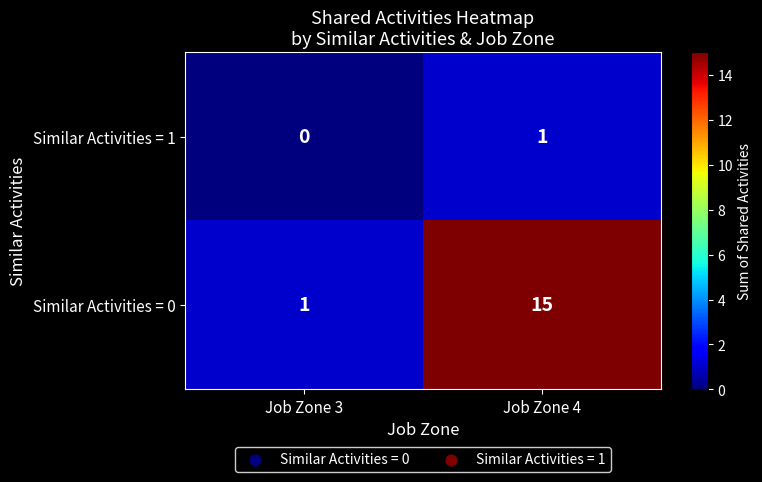

The Similar Activities = 0 series shows 1 at Job Zone 3. True or false?

True